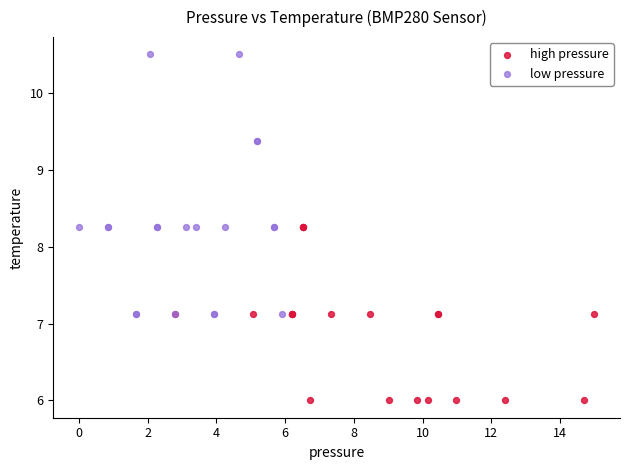

Which series reaches the minimum Y coordinate?

high pressure